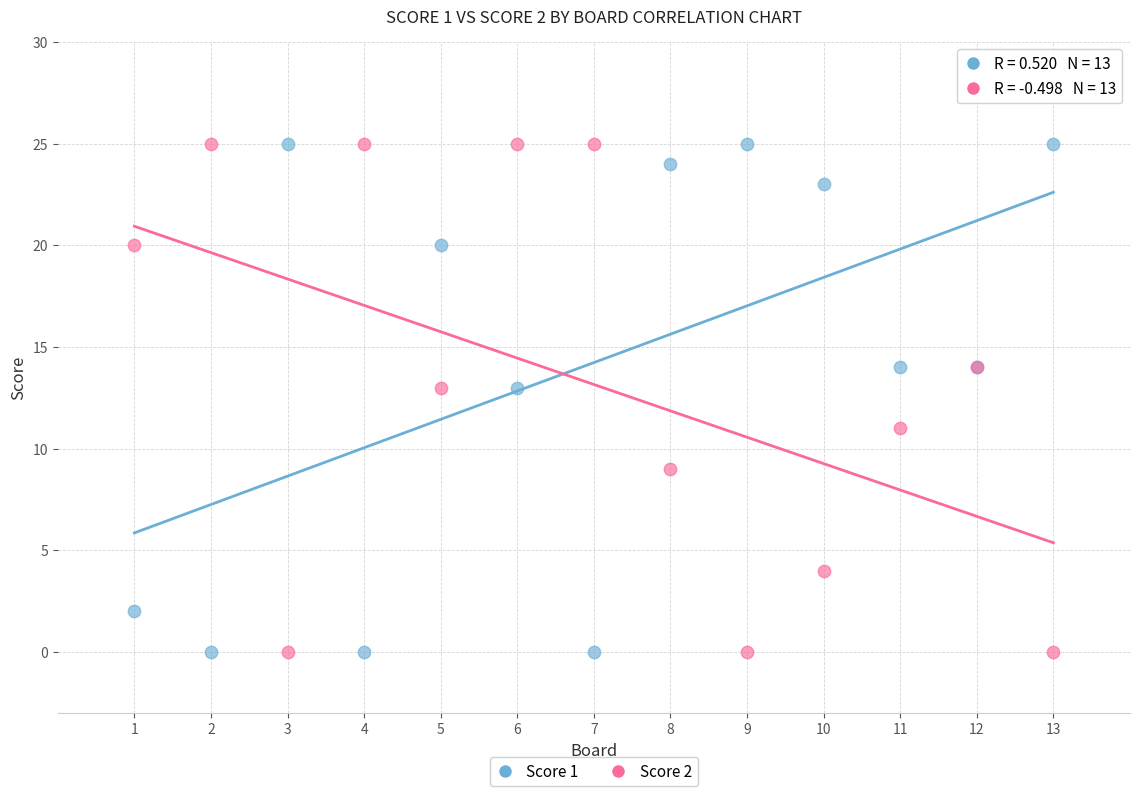

What is the X range (max minus min) for the scatter plot?

12